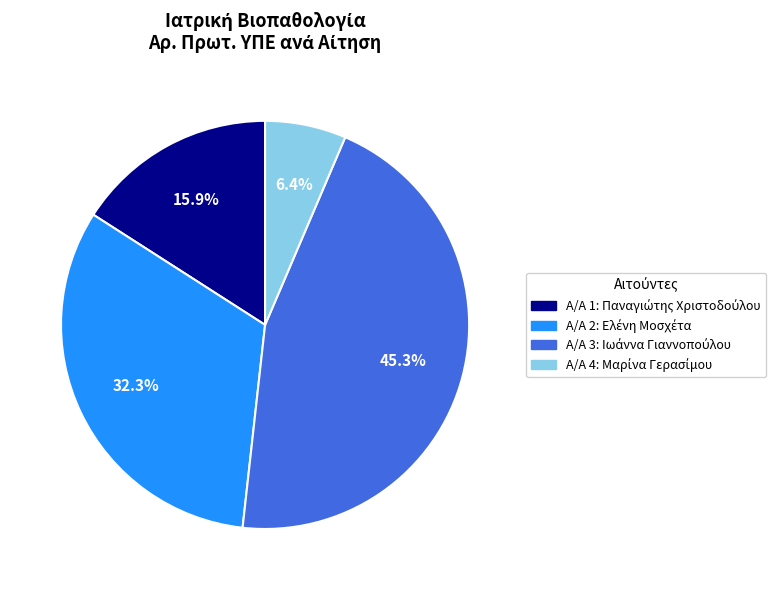

Does any single category account for the majority?

No